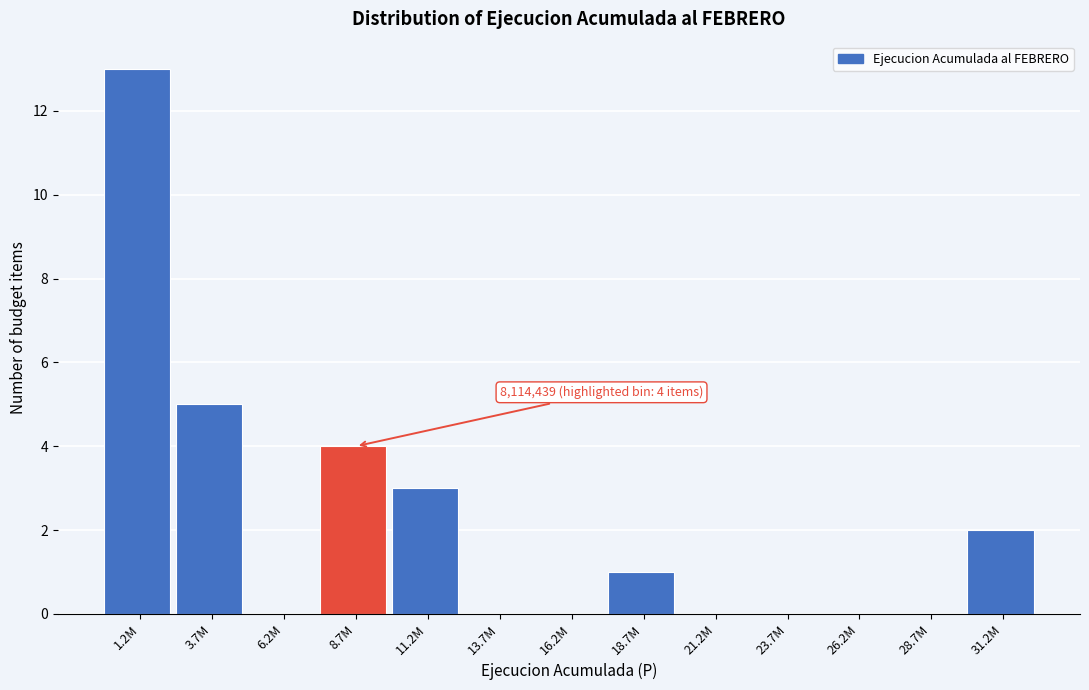

Reading left to right, transcribe all the data shown in this chart.

1.2M=13	3.7M=5	6.2M=0	8.7M=4	11.2M=3	13.7M=0	16.2M=0	18.7M=1	21.2M=0	23.7M=0	26.2M=0	28.7M=0	31.2M=2